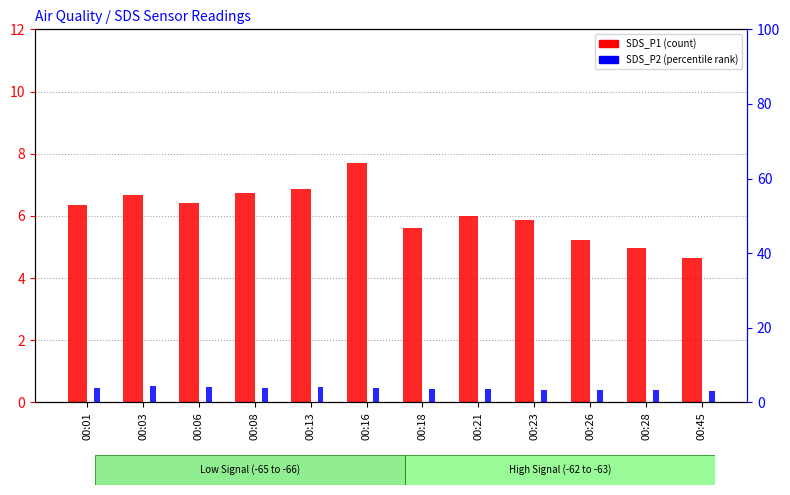

Reading right to left, list all the values displayed in this chart.

SDS_P1: 4.7	5.0	5.2	5.9	6.0	5.6	7.7	6.9	6.8	6.4	6.7	6.3
SDS_P2: 3.1	3.3	3.4	3.5	3.6	3.7	3.9	4.1	3.9	4.0	4.3	3.8